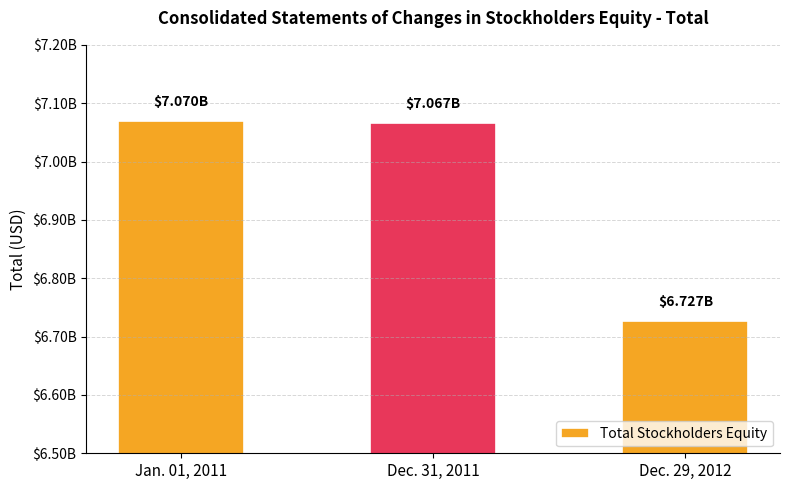

Does the chart contain any negative values?

No